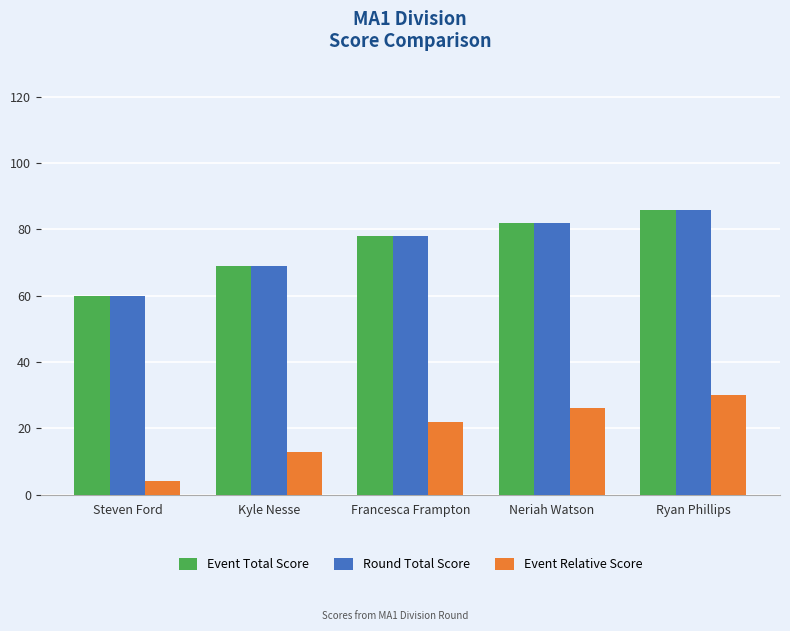

Reading left to right, extract all data points from this chart.

Event Total Score: 60	69	78	82	86
Round Total Score: 60	69	78	82	86
Event Relative Score: 4	13	22	26	30